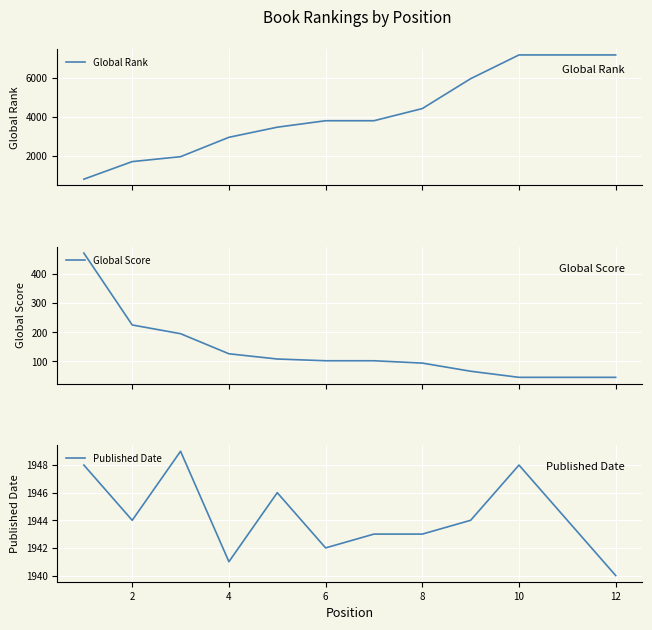

The Published Date series shows 1943 at 8. True or false?

True